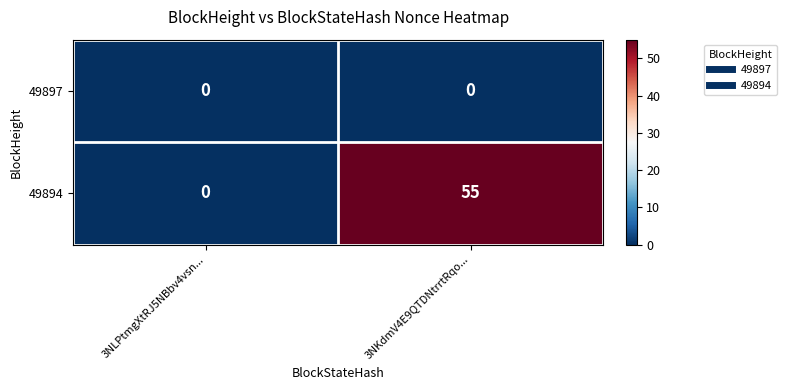

Between 3NLPtmgXtRJ5NBbv4vsn... and 3NKdmV4E9QTDNtrrtRqo..., which series saw the biggest shift?

49894